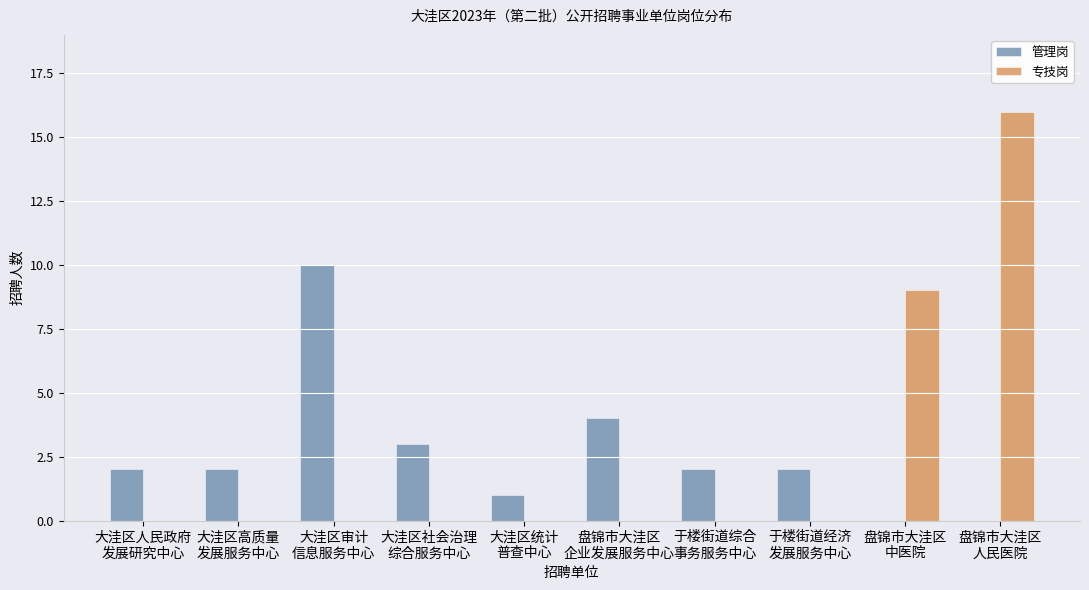

Between 大洼区统计
普查中心 and 盘锦市大洼区
企业发展服务中心, which series saw the biggest shift?

管理岗